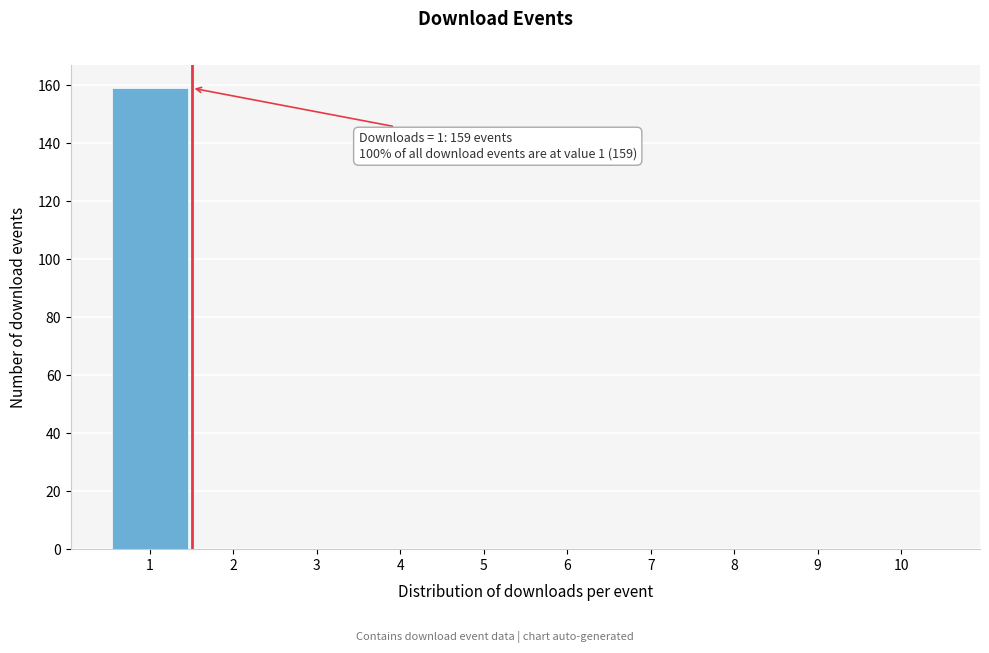

Which range on the x-axis has the tallest bar?

0.5 to 1.5